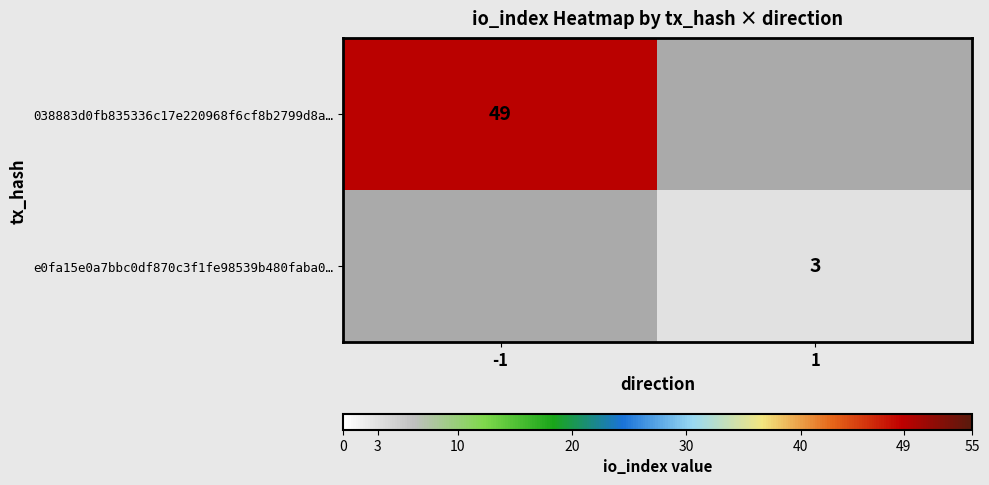

What is the maximum value shown in the chart?

49.0